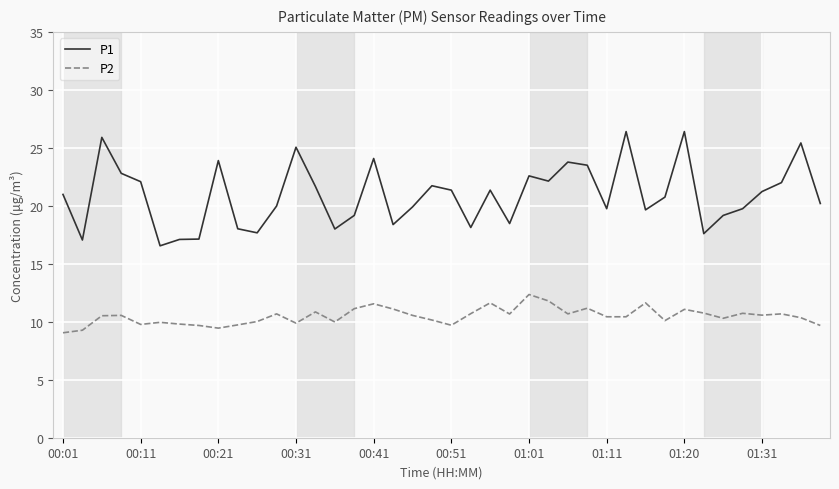

True or false: P1 and P2 intersect in this chart.

False